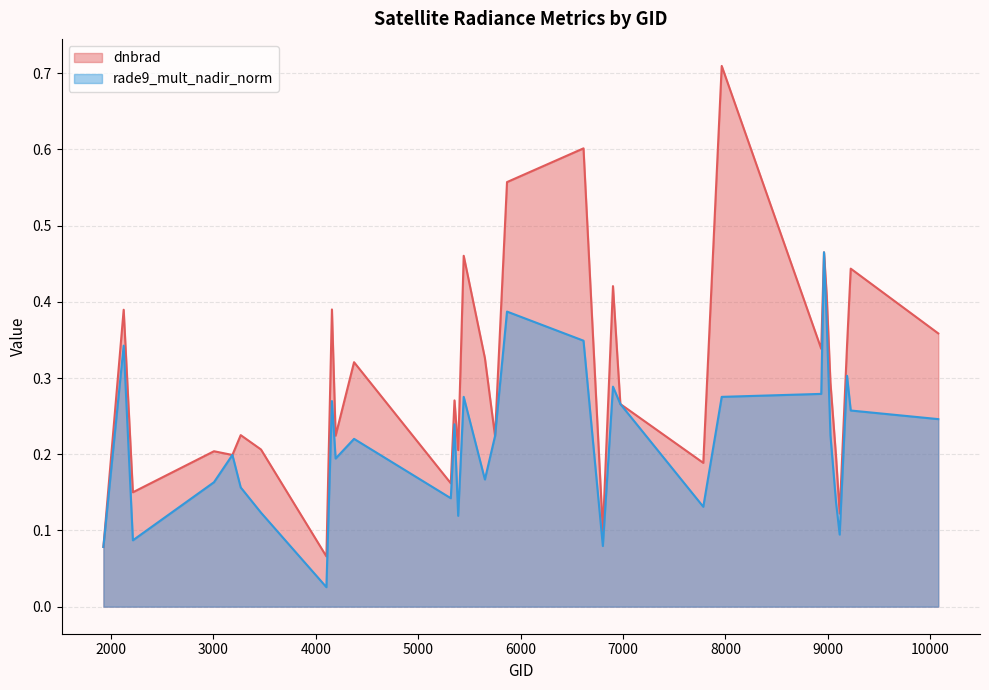

Reading left to right, list all the values displayed in this chart.

dnbrad: 1925=0.1	2123=0.4	2213=0.2	3005=0.2	3185=0.2	3266=0.2	3464=0.2	4103=0.1	4157=0.4	4193=0.2	4373=0.3	5318=0.2	5354=0.3	5390=0.2	5444=0.5	5651=0.3	5750=0.2	5867=0.6	6614=0.6	6803=0.1	6902=0.4	6974=0.3	7784=0.2	7964=0.7	8936=0.3	8963=0.5	8990=0.4	9026=0.3	9080=0.2	9116=0.1	9188=0.3	9224=0.4	10079=0.4
rade9_mult_nadir_norm: 1925=0.1	2123=0.3	2213=0.1	3005=0.2	3185=0.2	3266=0.2	3464=0.1	4103=0.0	4157=0.3	4193=0.2	4373=0.2	5318=0.1	5354=0.2	5390=0.1	5444=0.3	5651=0.2	5750=0.2	5867=0.4	6614=0.3	6803=0.1	6902=0.3	6974=0.3	7784=0.1	7964=0.3	8936=0.3	8963=0.5	8990=0.4	9026=0.2	9080=0.1	9116=0.1	9188=0.3	9224=0.3	10079=0.2